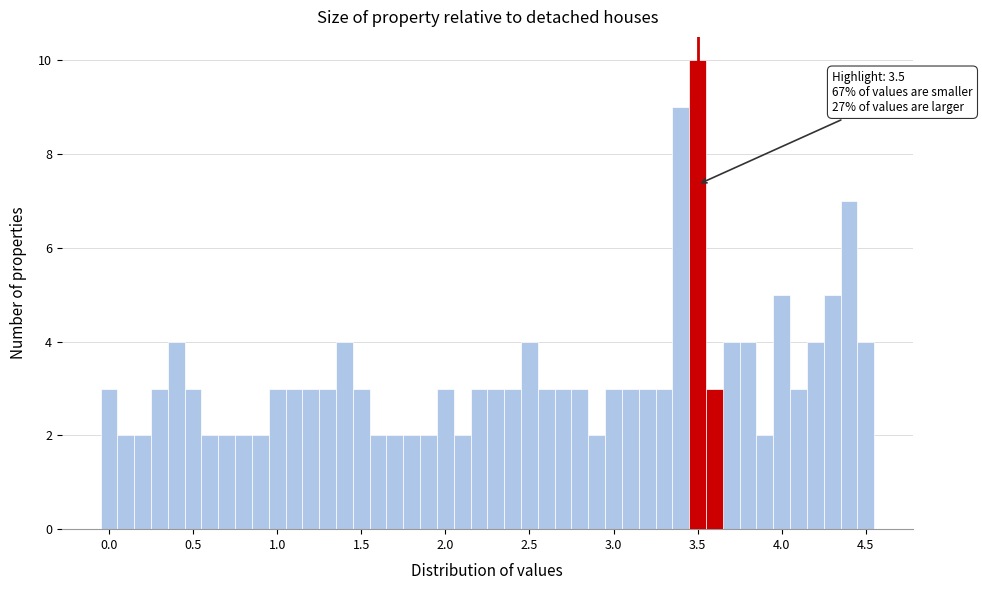

Around what value on the x-axis is the tallest bar? Give the approximate position of its centre, as read against the axis.

3.50